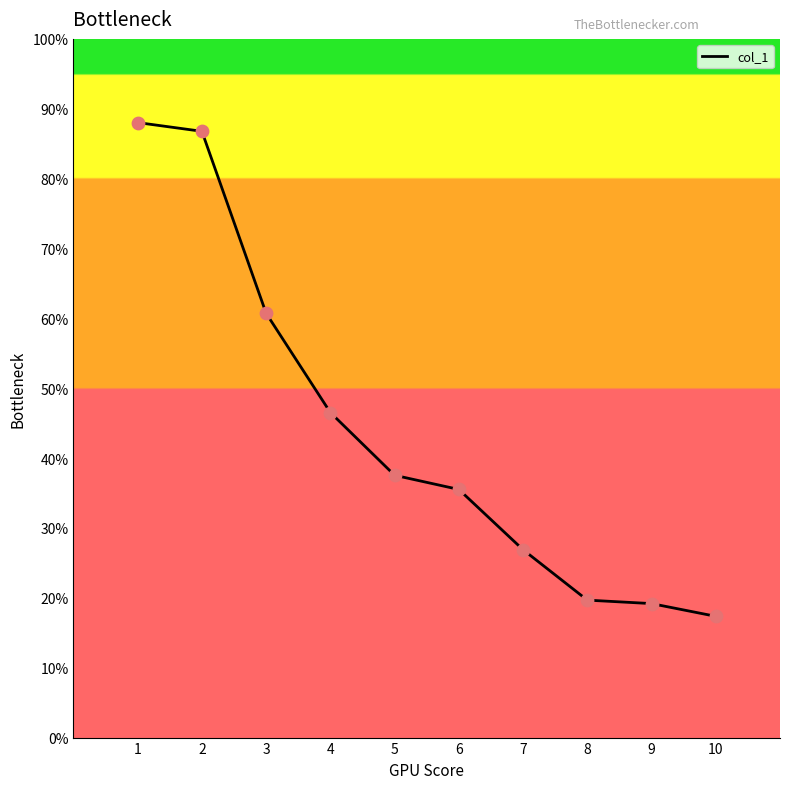

What is the change in value from 2 to 5?

-49.2